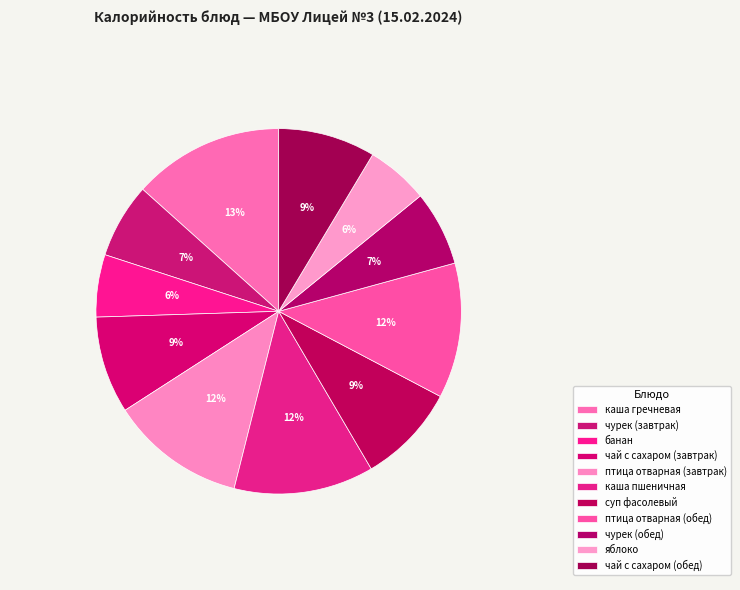

How many slices are in this pie chart?

11